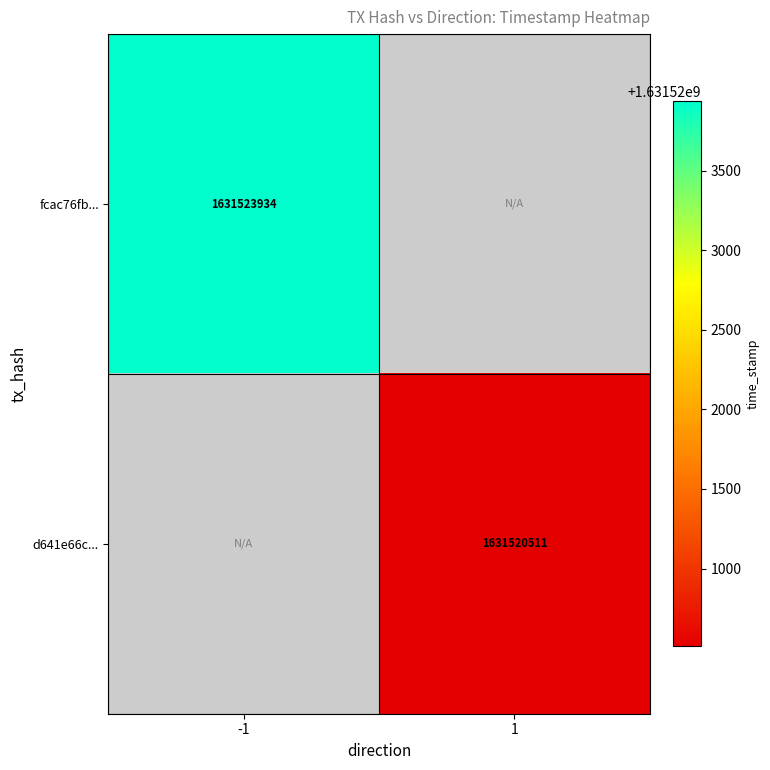

True or false: d641e66c... has a value of 2489481058 at 1.

False